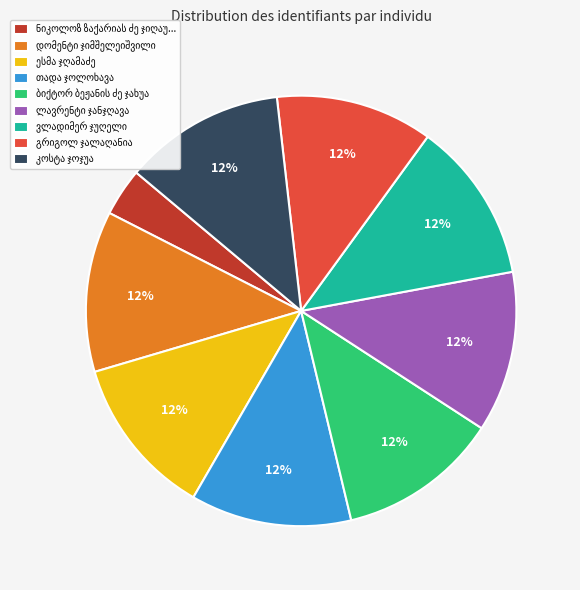

Is there any slice that represents more than half of the pie?

No